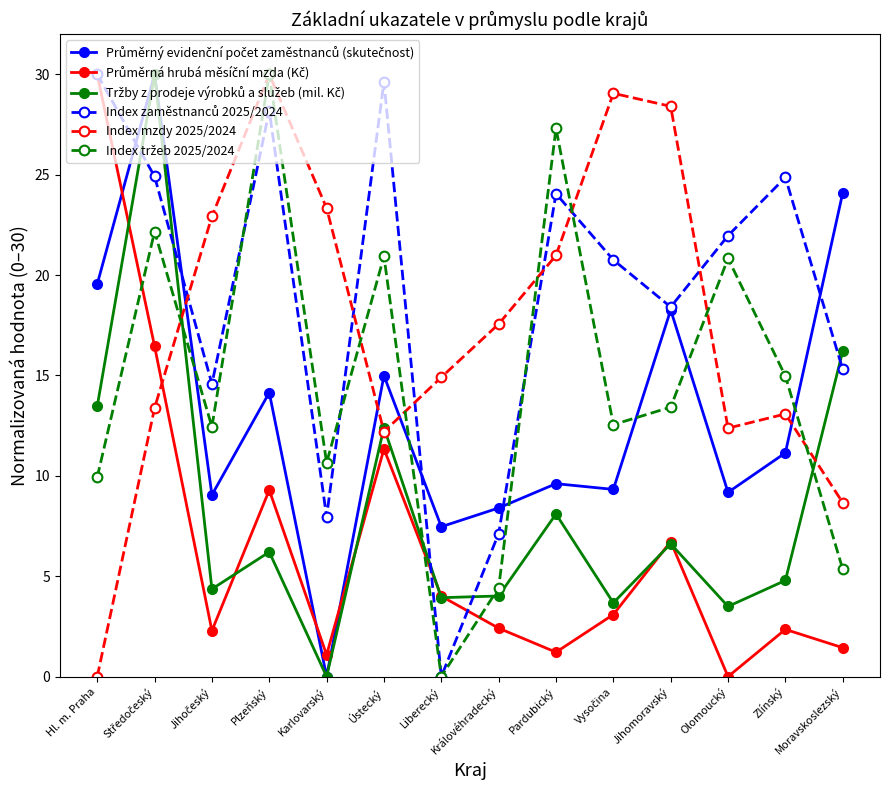

What is the label of the 9th point from the left?

Pardubický